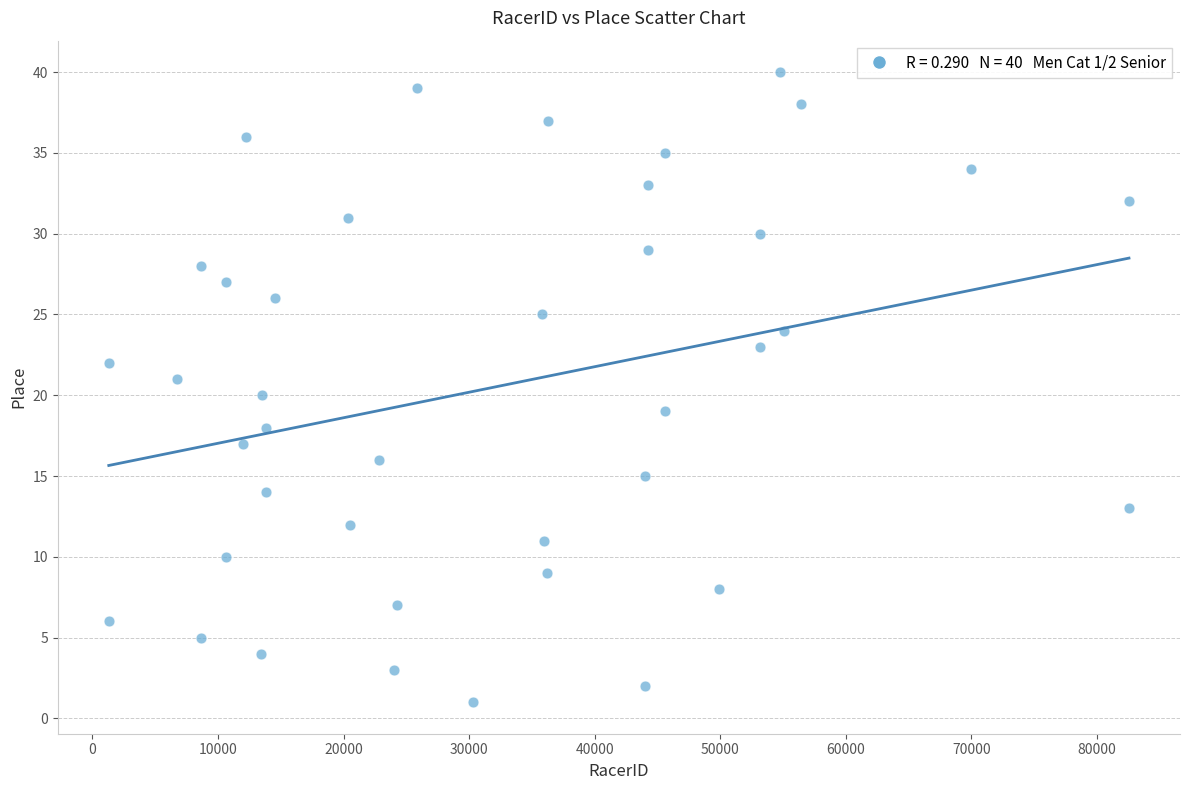

What is the range of X values (max minus min)?

81244